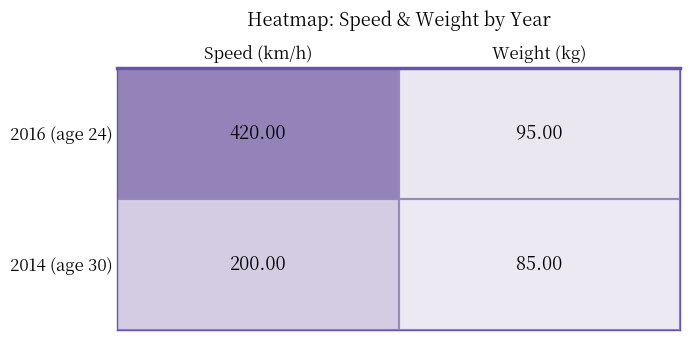

What is the sum of the 2016 (age 24) values at Weight (kg) and Speed (km/h)?

515